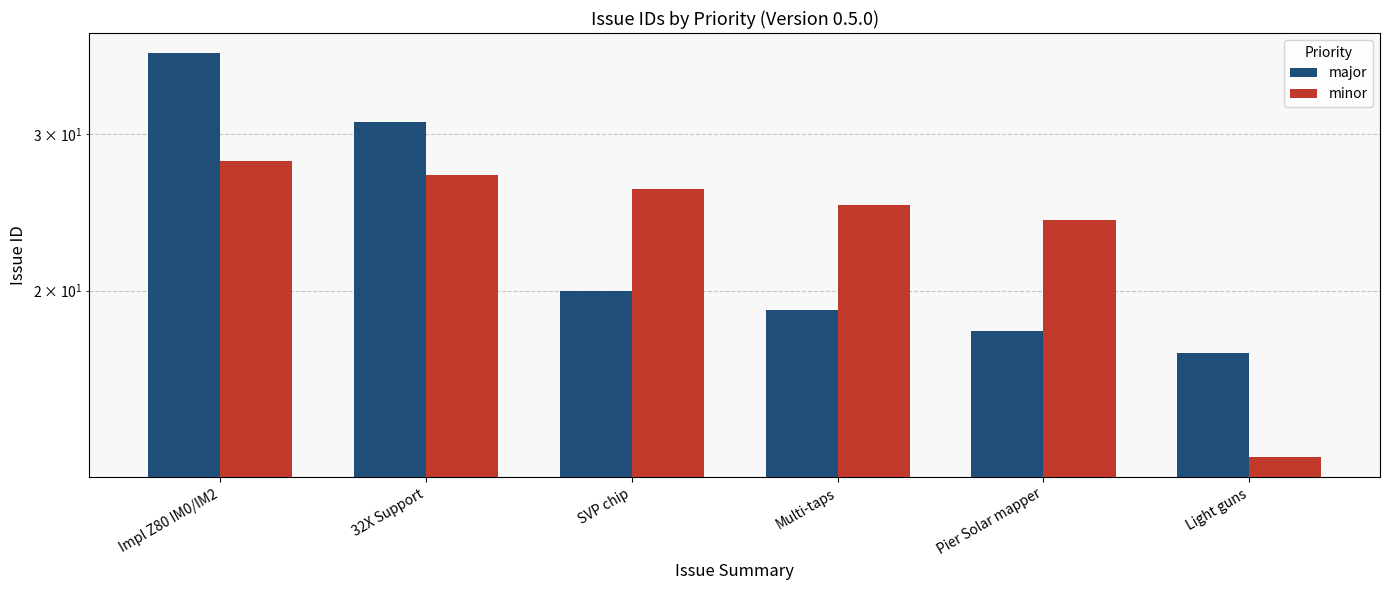

At how many categories does at least one series exceed 26?

2